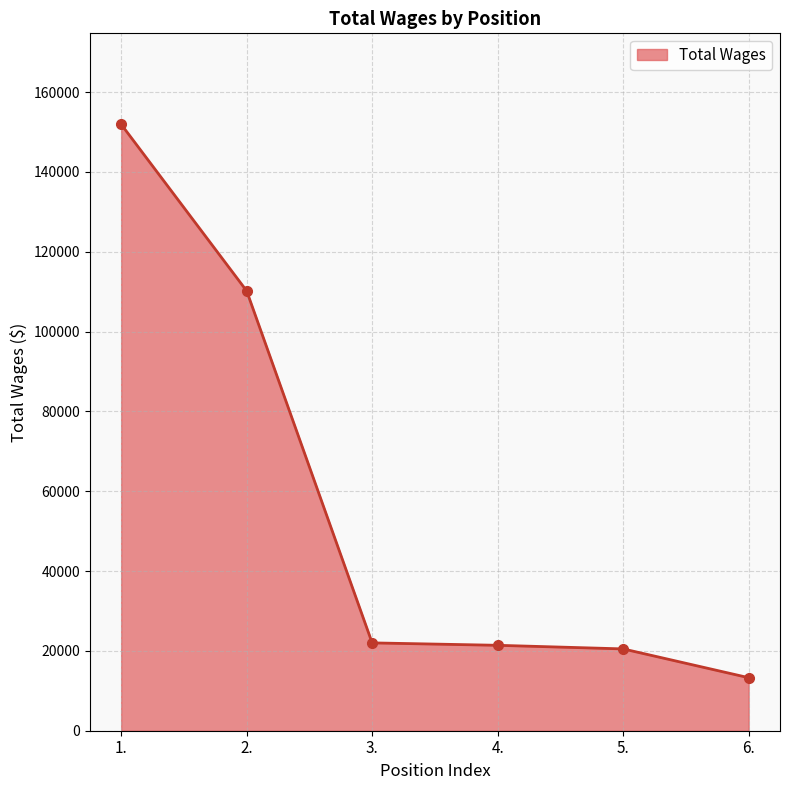

True or false: there are more than 2 points higher than both neighbors.

False